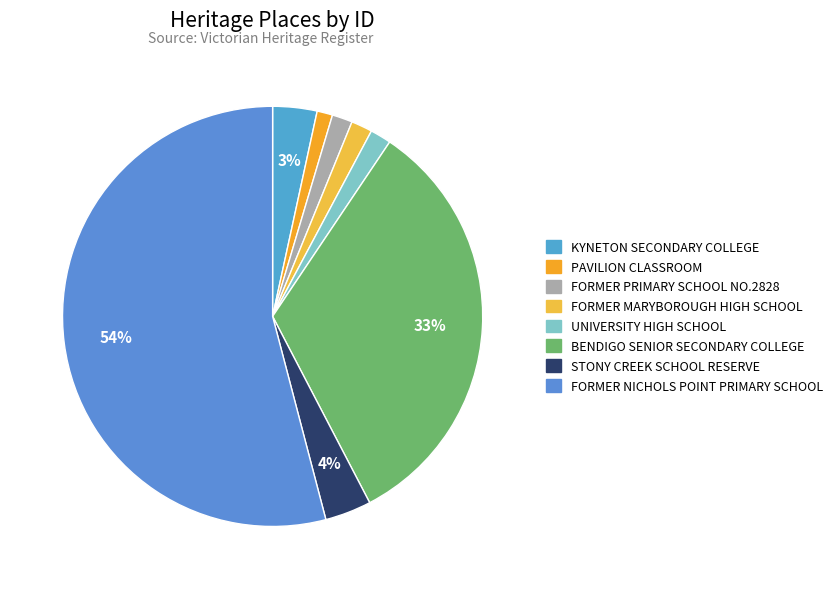

What percentage is the PAVILION CLASSROOM slice, to the nearest percent?

1%